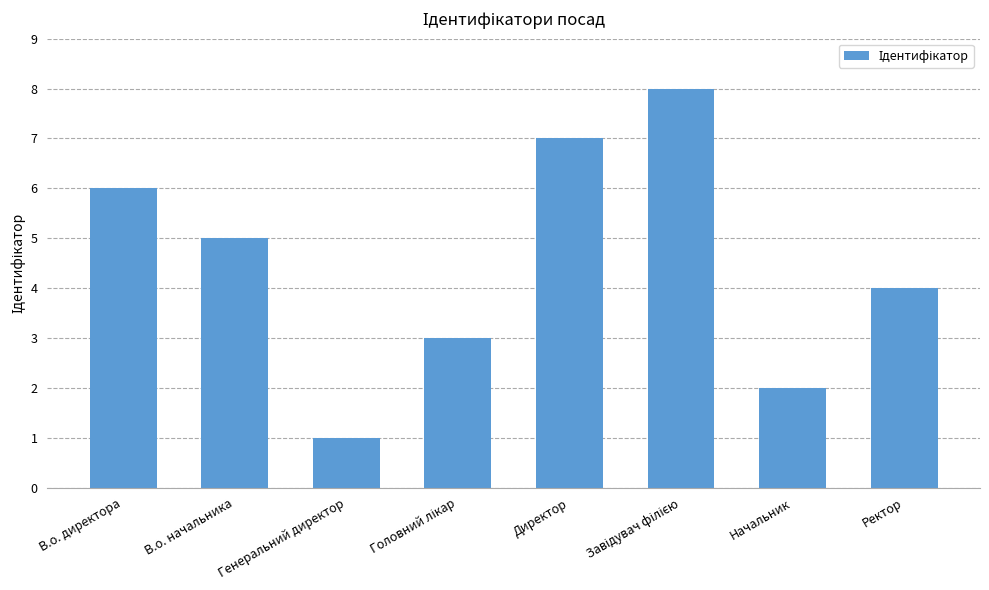

True or false: the data shows 4 at Ректор.

True